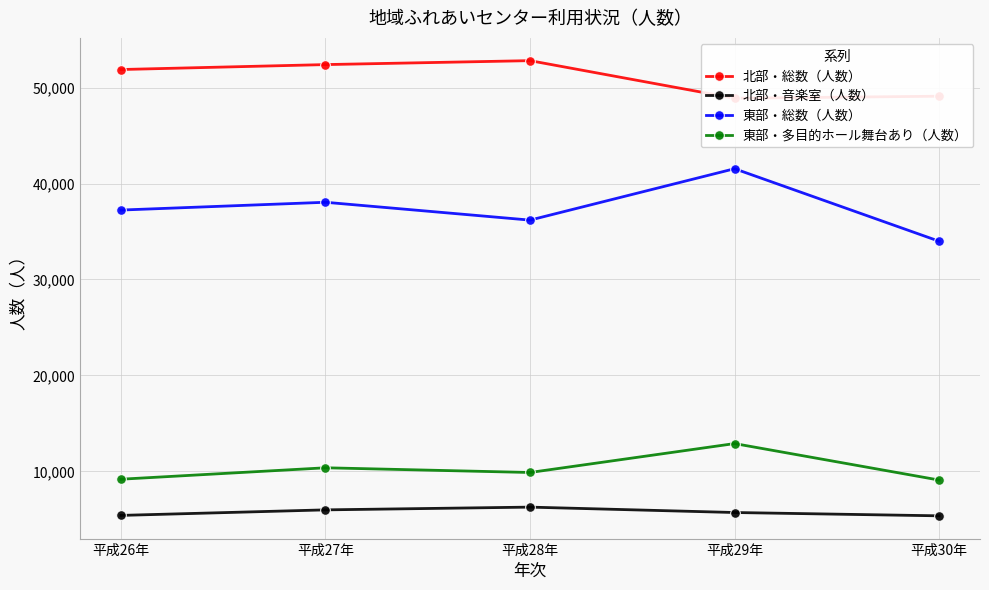

True or false: 北部・総数（人数） and 東部・多目的ホール舞台あり（人数） intersect in this chart.

False